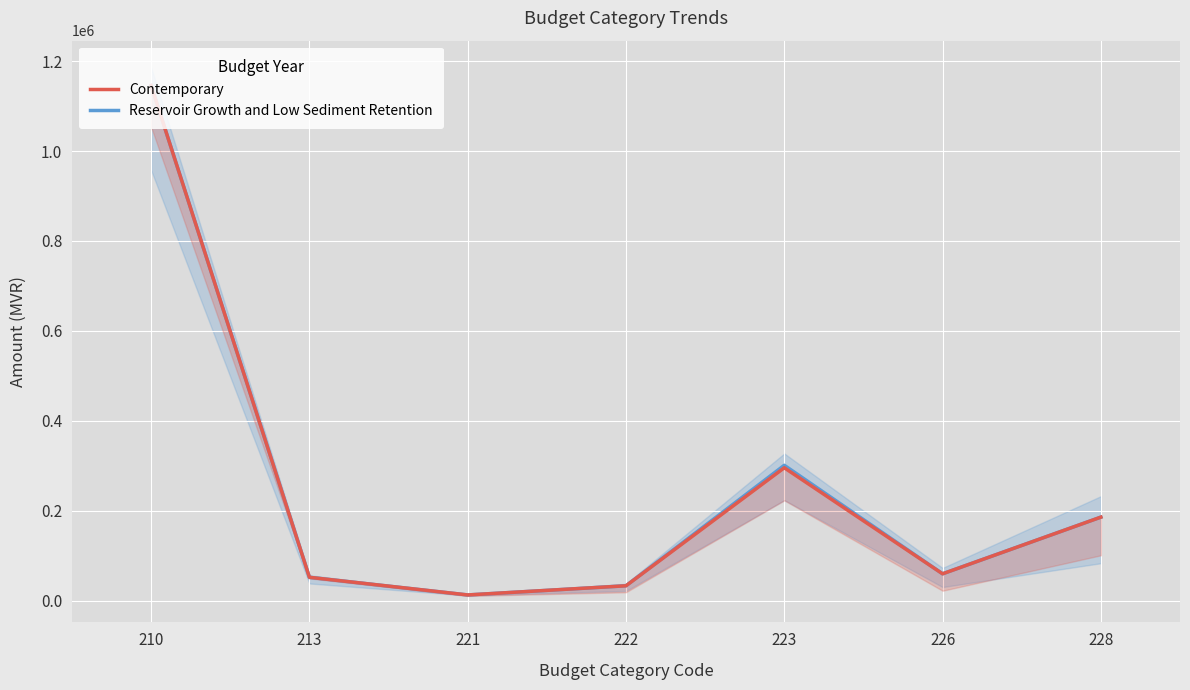

True or false: Contemporary and Reservoir Growth and Low Sediment Retention intersect in this chart.

False